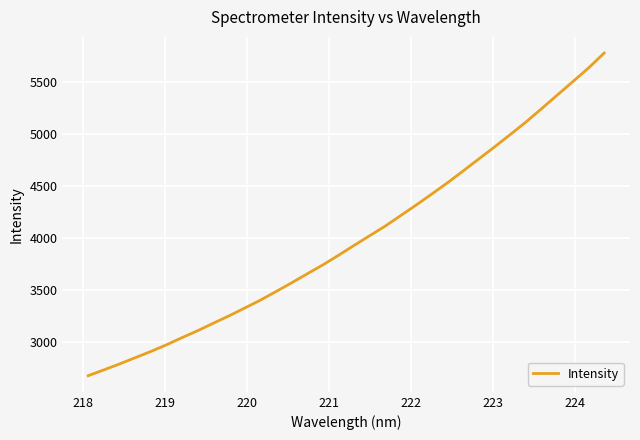

What is the greatest value displayed?

5778.7